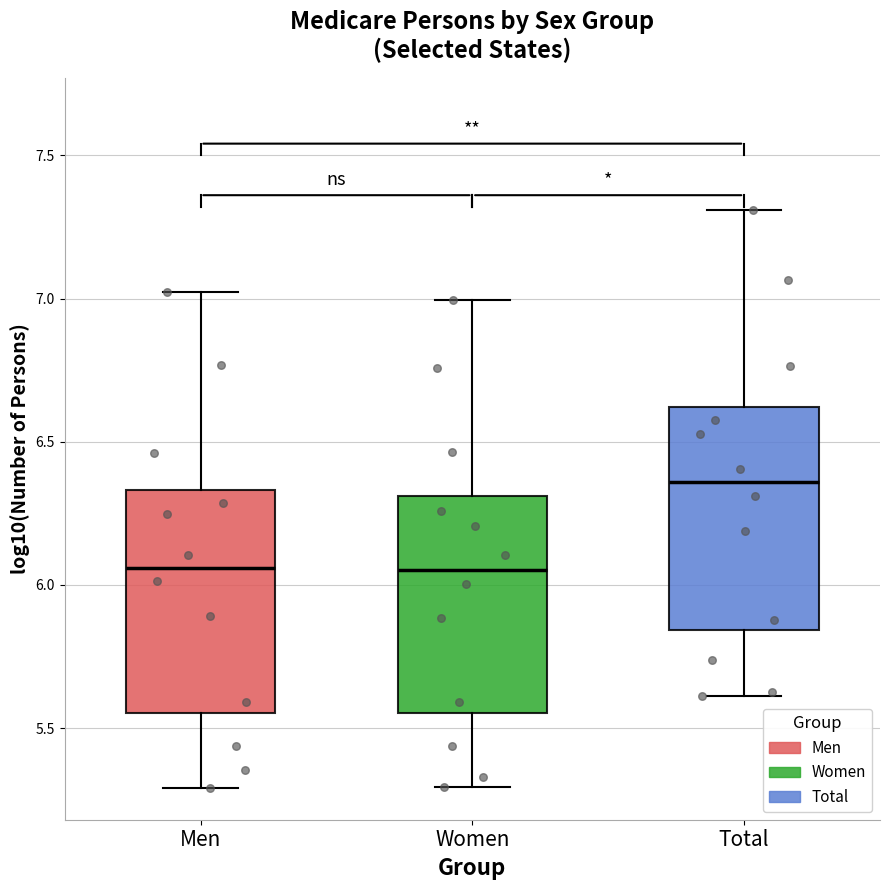

Reading left to right, transcribe this box plot: for each box, give where its median line is, the range the box spans, and where its two whiskers end, as read against the y-axis. The values are not printed on the chart, so give them approximately, as read against the axis.

Men: median 6.05, box 5.55 to 6.35, whiskers 5.30 to 7.00
Women: median 6.05, box 5.55 to 6.30, whiskers 5.30 to 7.00
Total: median 6.35, box 5.85 to 6.60, whiskers 5.60 to 7.30